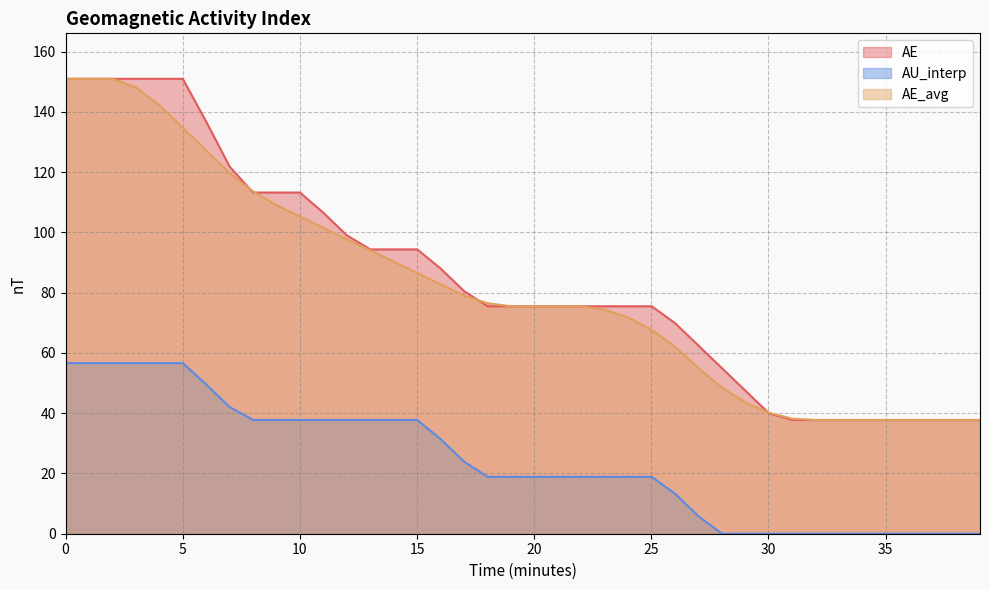

True or false: AU_interp and AE intersect in this chart.

False